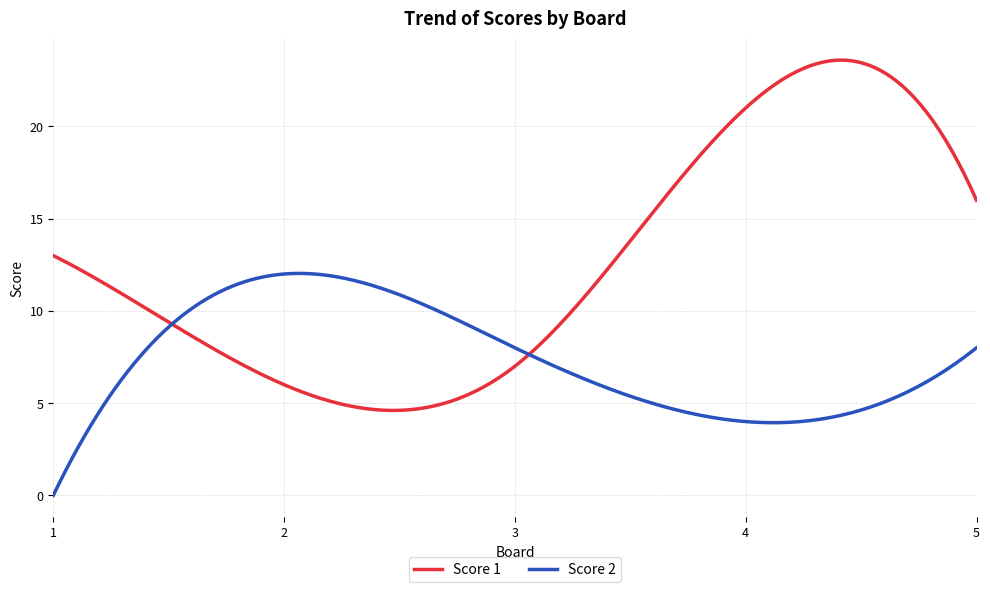

Rank the series by their average value, from lowest to highest.

Score 2, Score 1